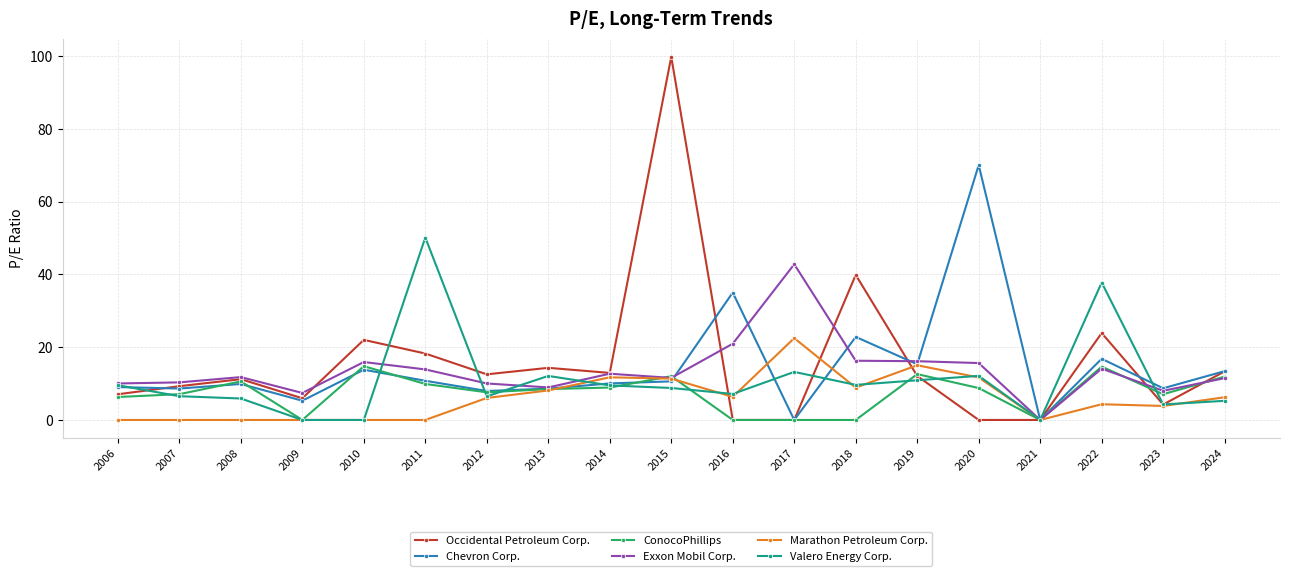

Where is the first local minimum for Occidental Petroleum Corp.?

2009